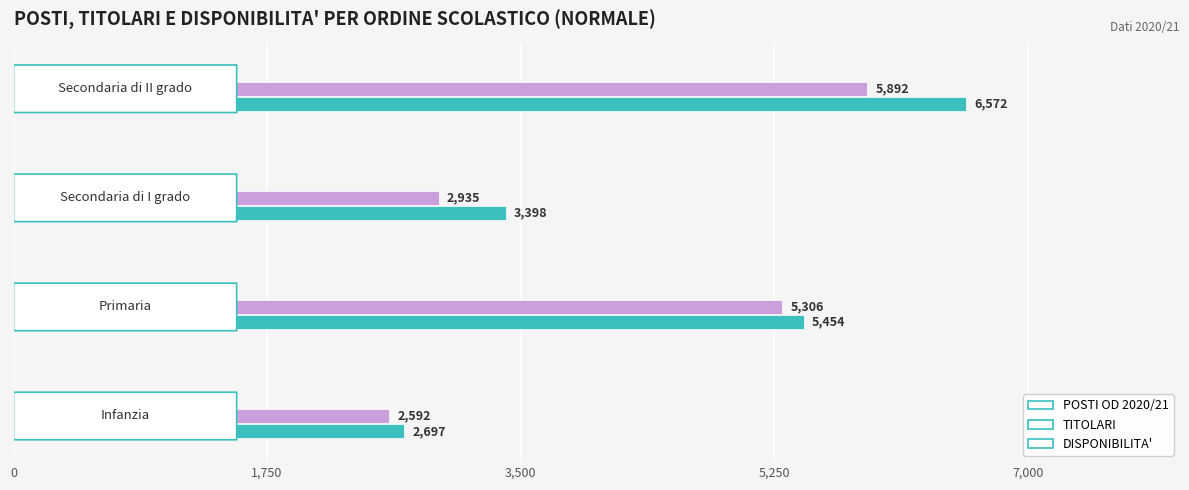

Which series has the widest spread of values?

POSTI OD 2020/21